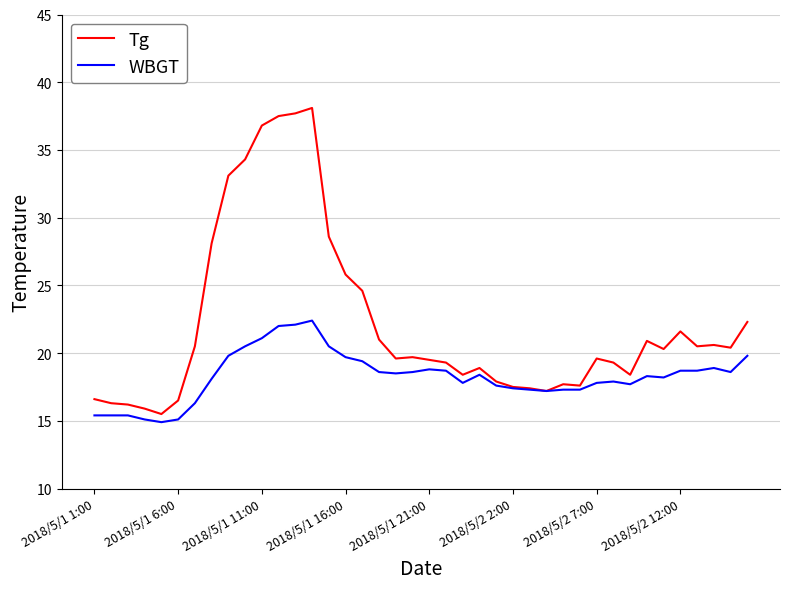

Which series has the largest total across all categories?

Tg